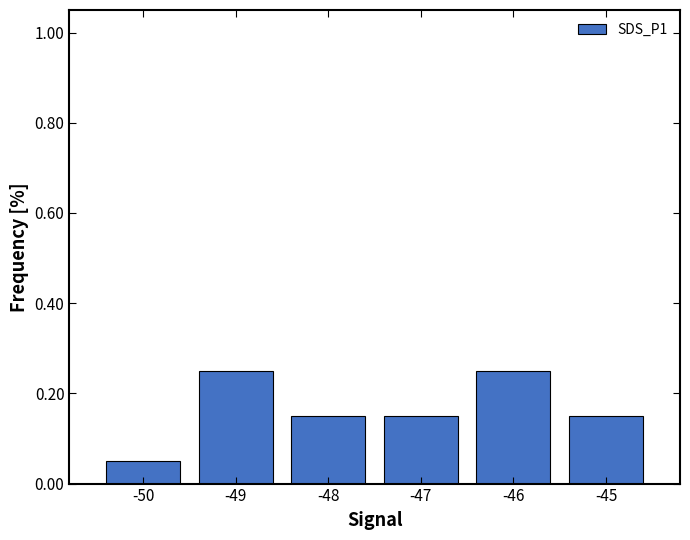

What is the sum of all values?

1.0